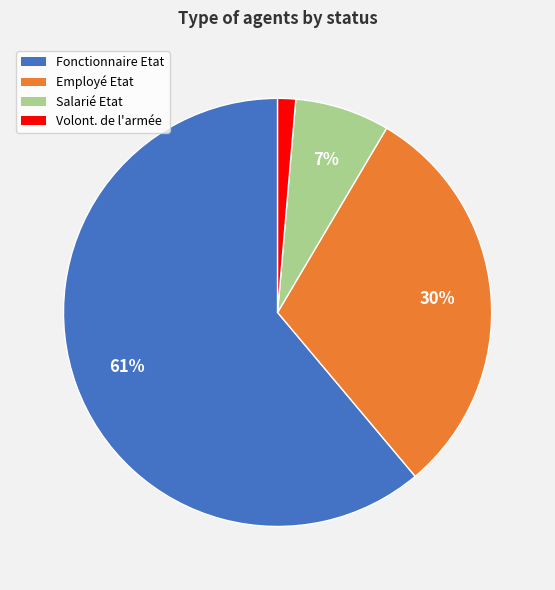

Between Fonctionnaire Etat and Volont. de l'armée, which is larger?

Fonctionnaire Etat